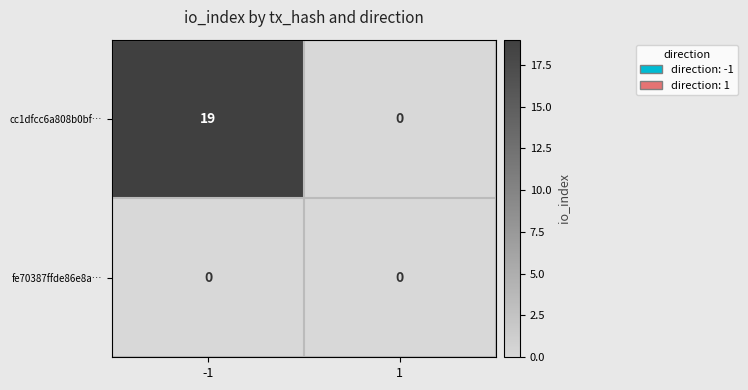

What is the difference between the maximum and minimum values in the cc1dfcc6a808b0bf… series?

19